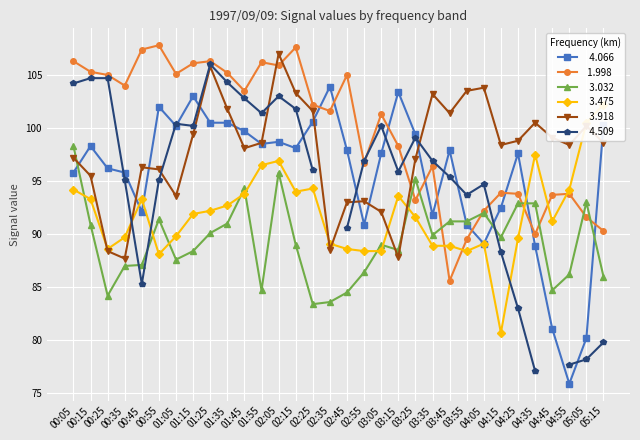

What is the label of the 27th point from the left?

04:25